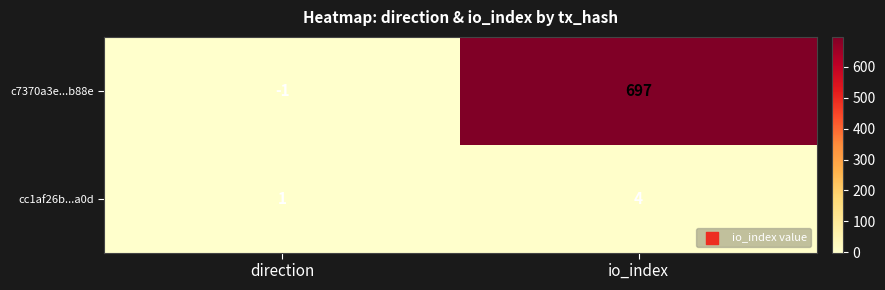

Where is cc1af26b...a0d nearest to the value 2?

direction